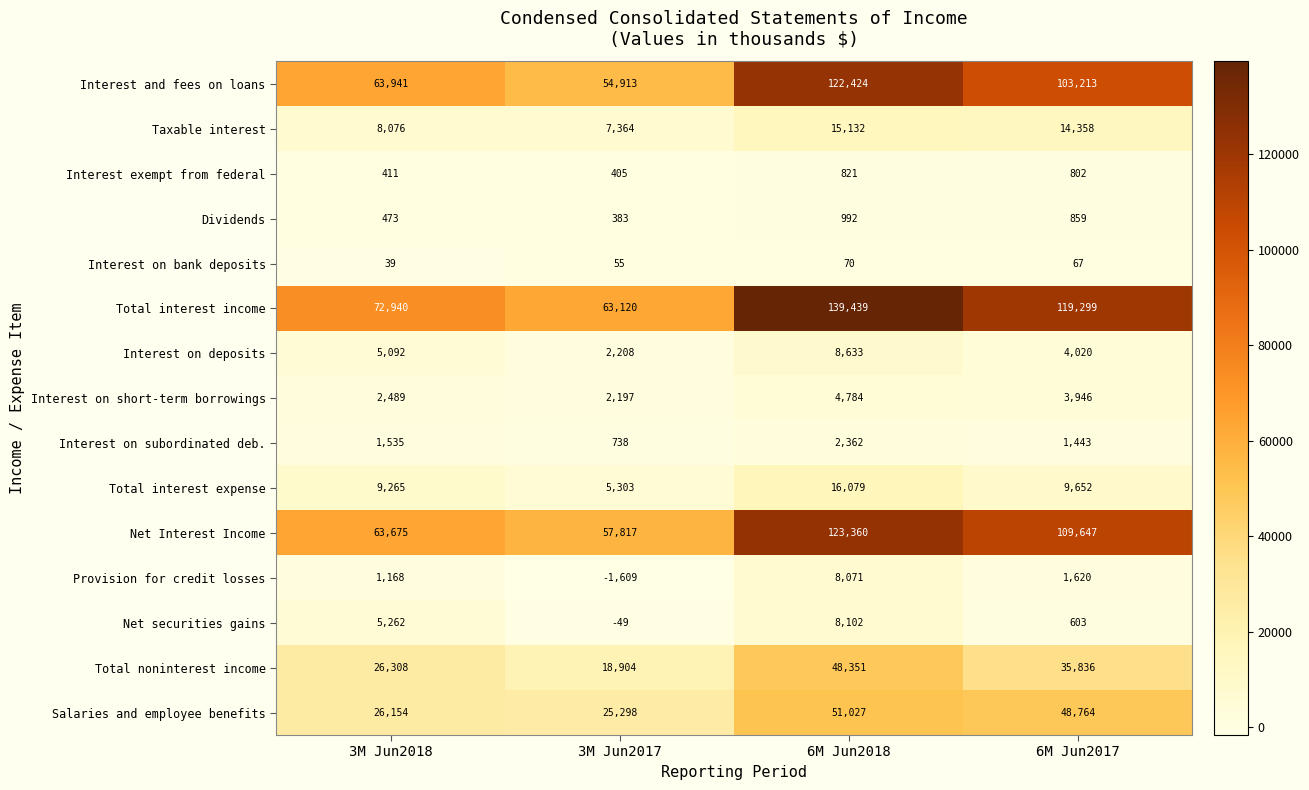

What is the total value across all series at 3M Jun2018?

286828